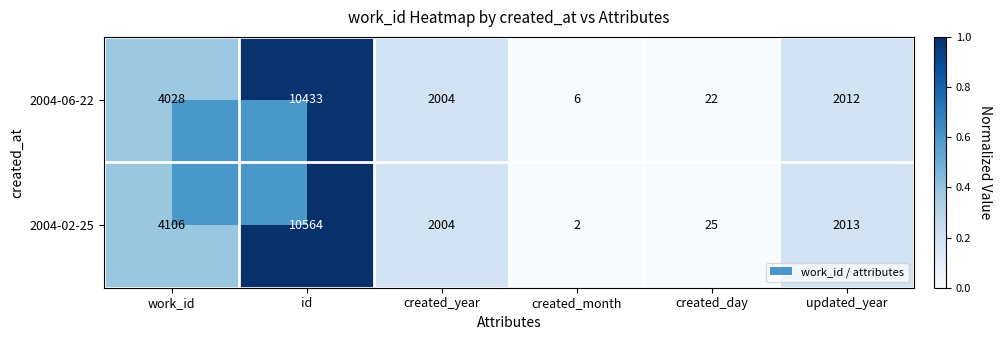

Rank the series by their maximum value, from lowest to highest.

2004-06-22, 2004-02-25